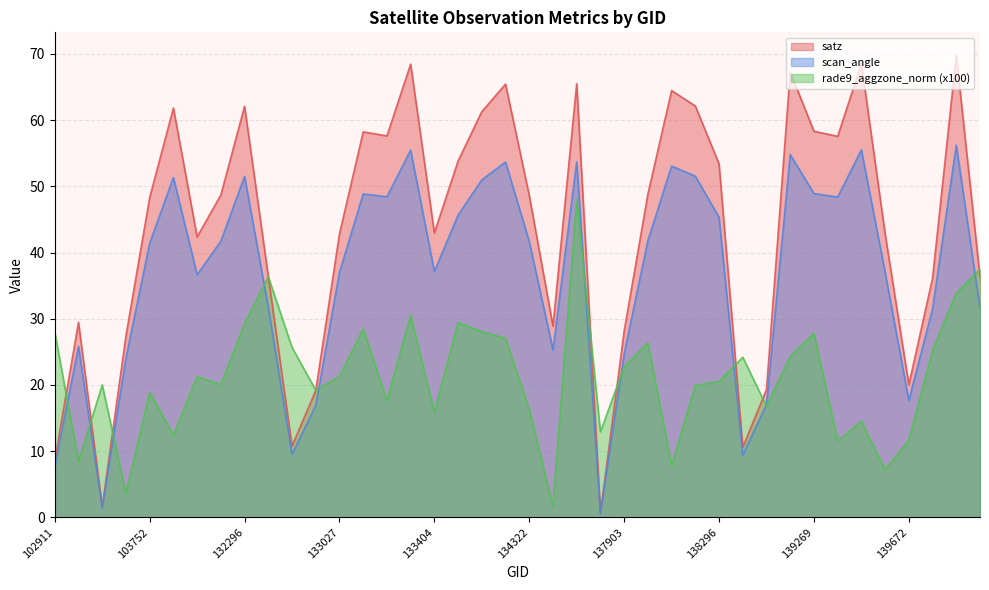

What is the maximum value shown in the chart?

69.8